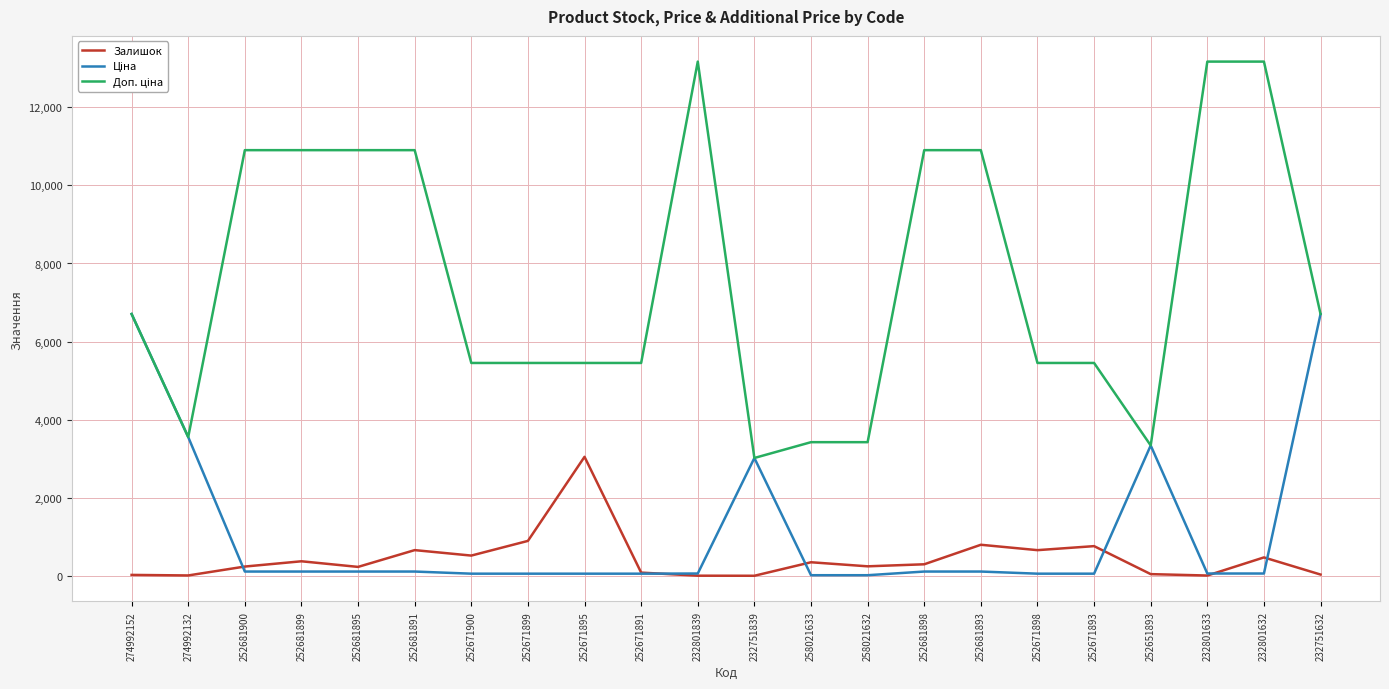

The Залишок series shows 518.0 at 252671900. True or false?

True